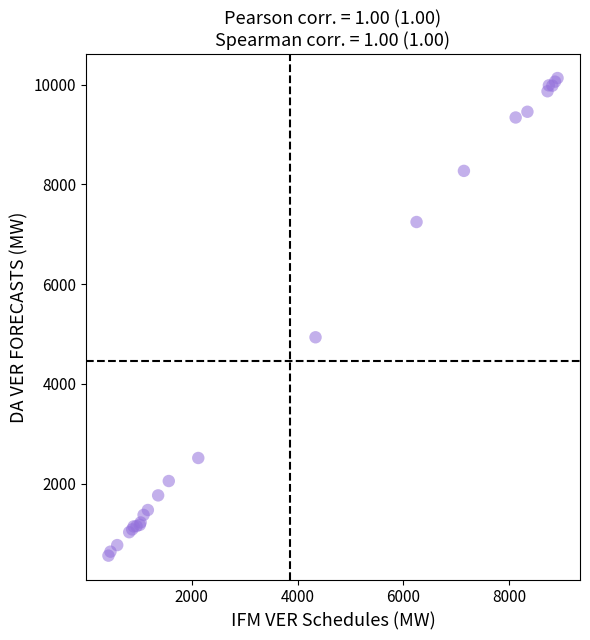

What Y value in the scatter plot is closest to 5346?

4936.5